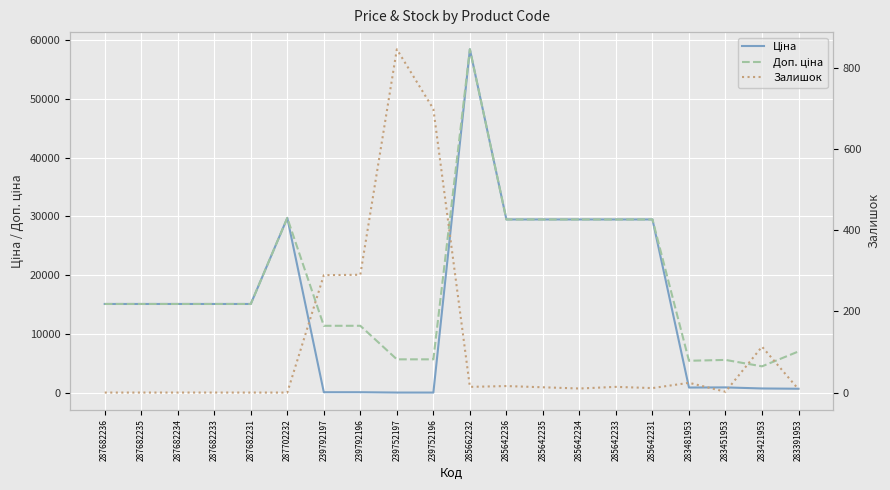

What is the difference between the Залишок values at 239752196 and 285662232?

684.0